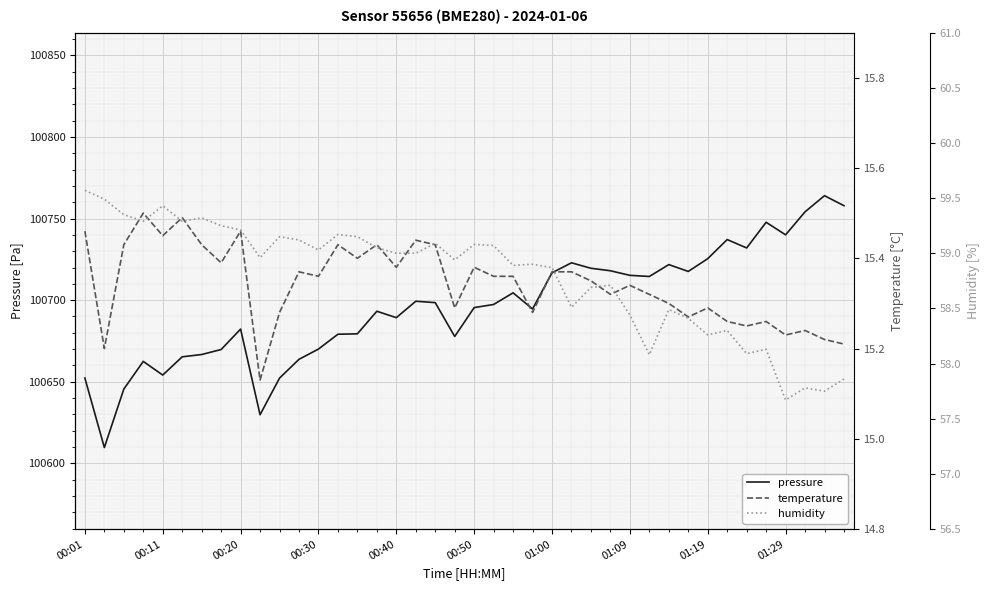

List the series in order of their peak value, highest first.

pressure, humidity, temperature